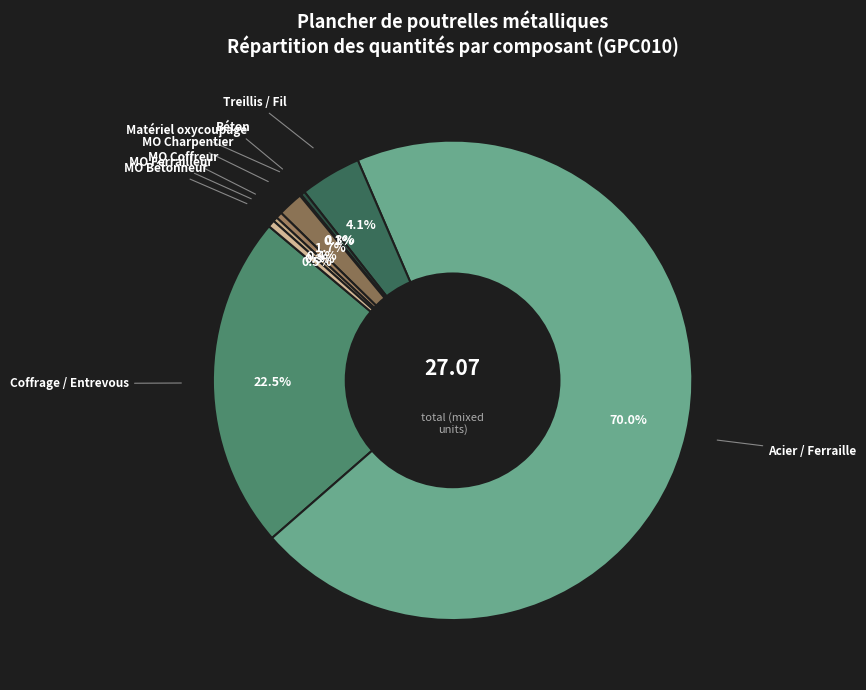

Between MO Bétonneur and MO Charpentier, which is larger?

MO Charpentier